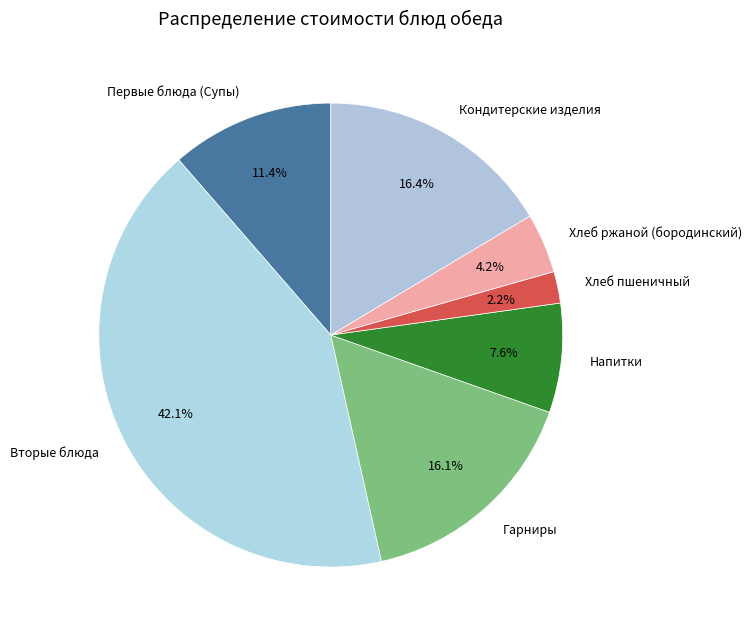

To the nearest percent, what portion does Напитки represent?

8%